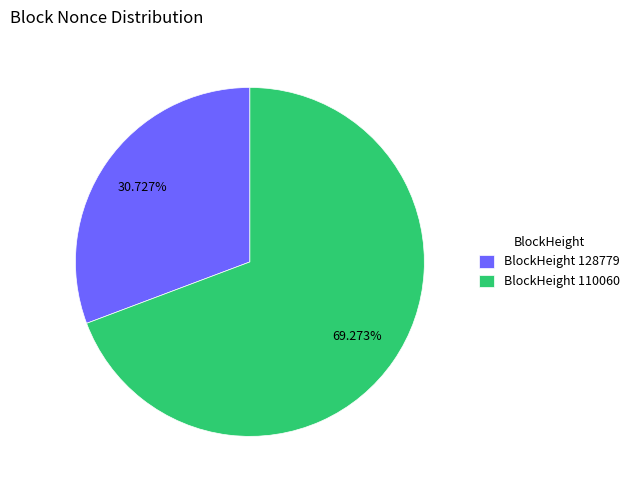

Which category accounts for the majority?

BlockHeight 110060